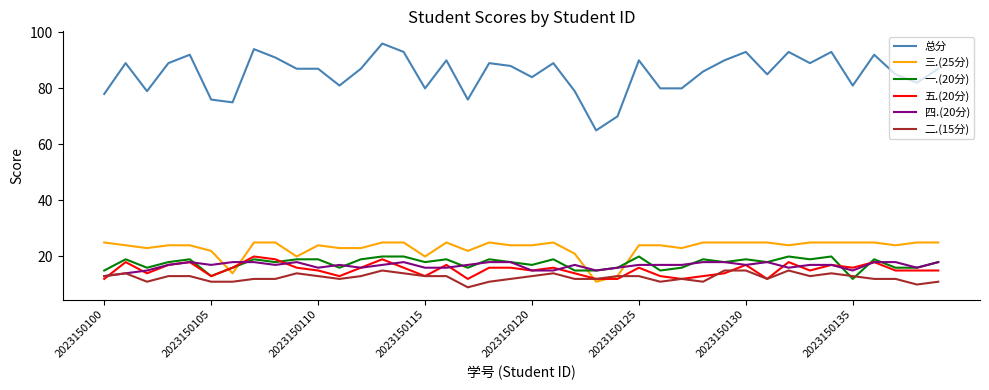

Which series has the largest total across all categories?

总分